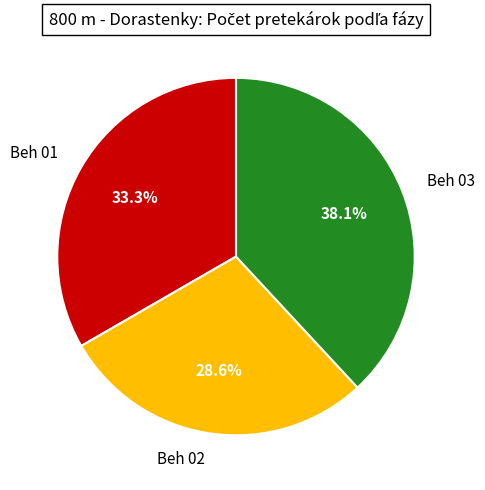

How many segments does this pie chart have?

3